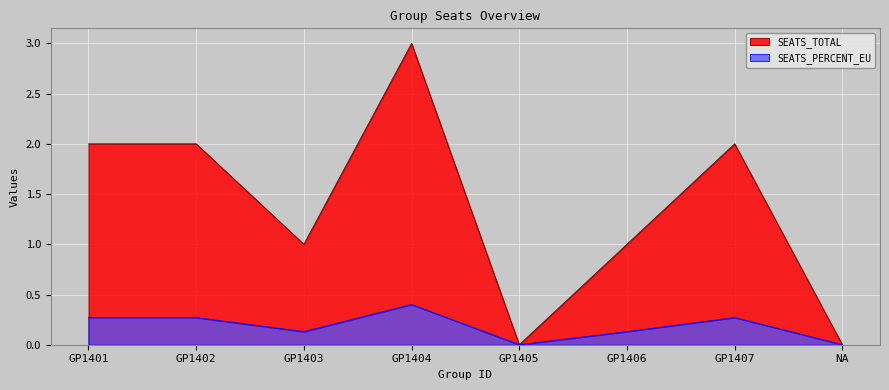

Where is SEATS_PERCENT_EU nearest to the value 0?

GP1405